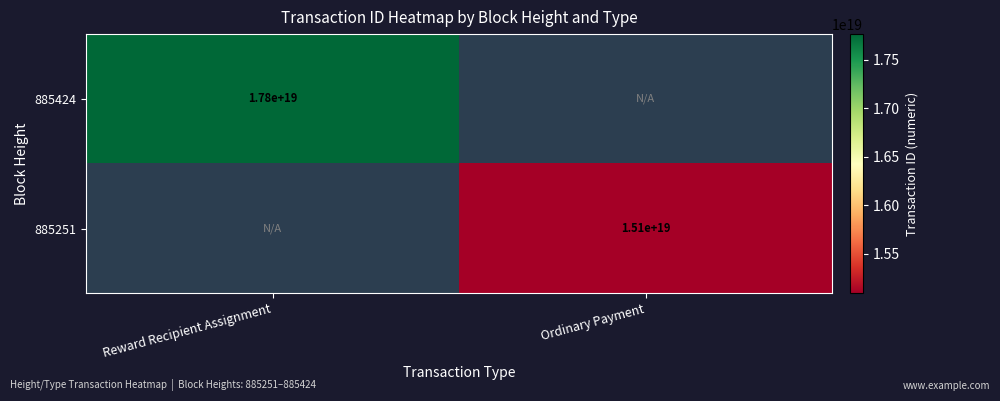

The 885424 series shows 30536882911017013248 at Reward Recipient Assignment. True or false?

False